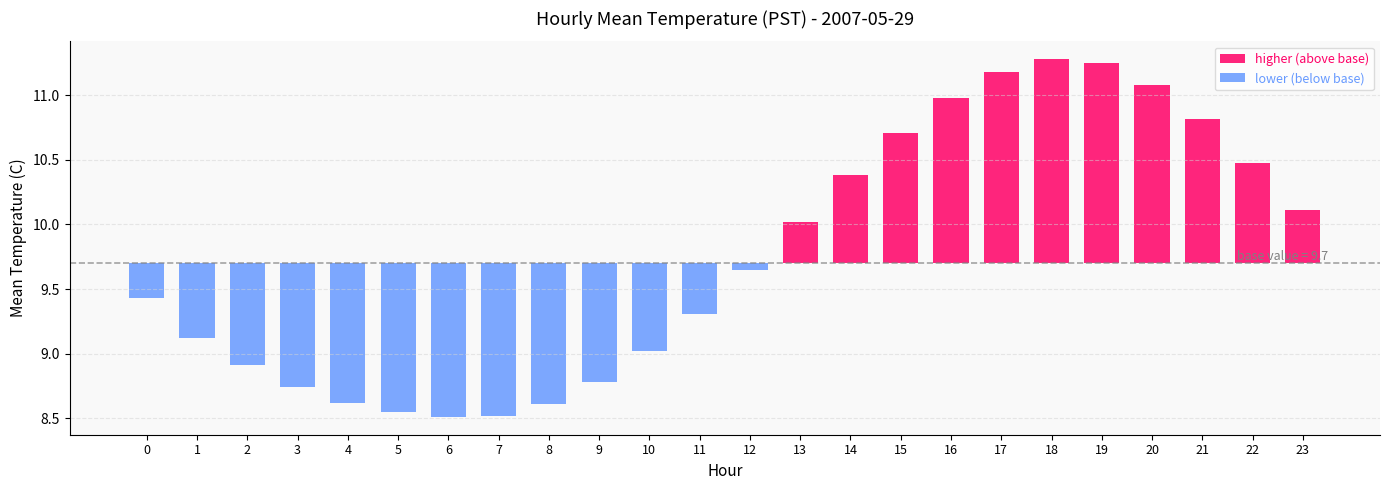

What is the value of the lower (below base) bar at the 3rd from the left?

-0.8